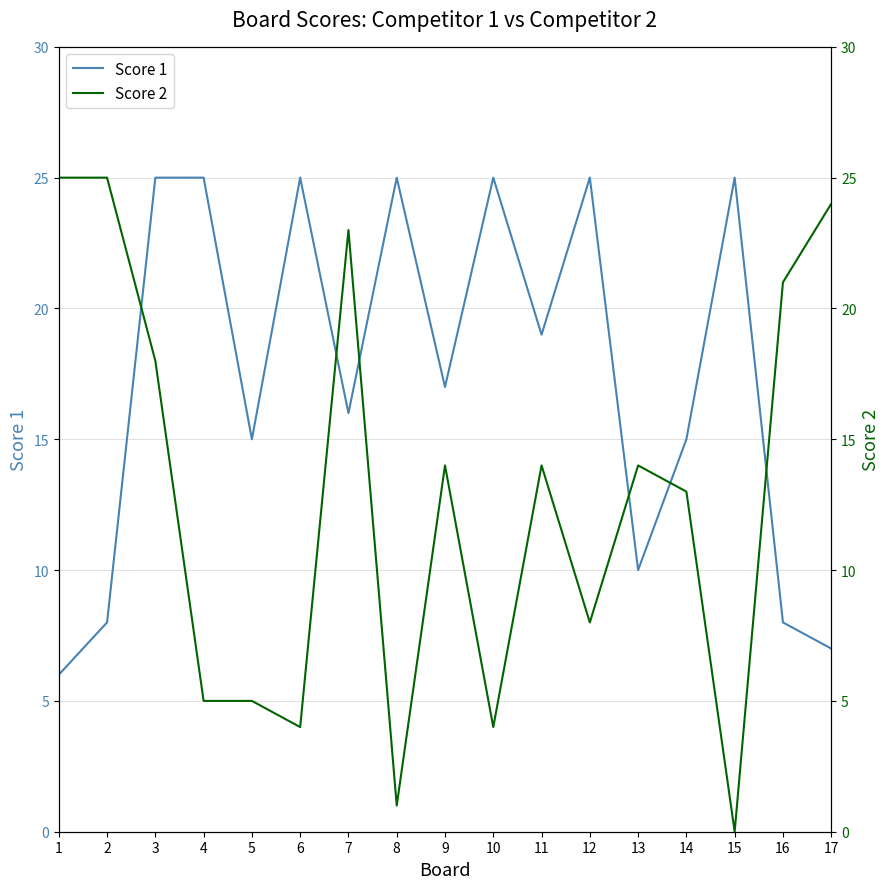

How many lines are shown in the chart?

2